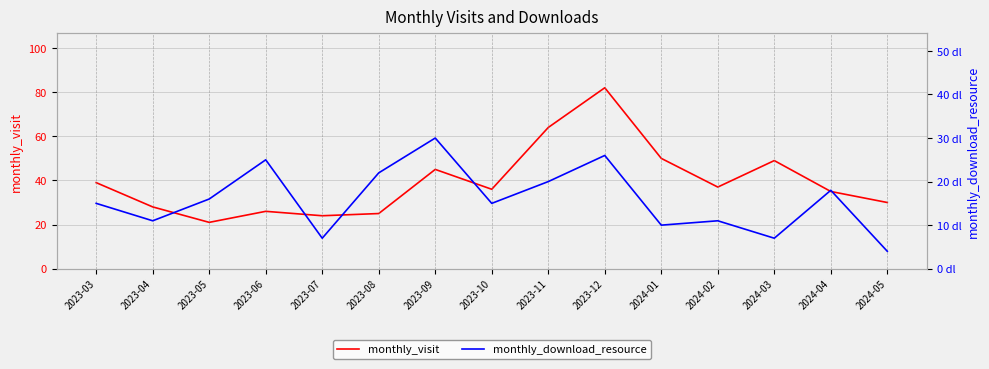

How many data points does each series have?

15